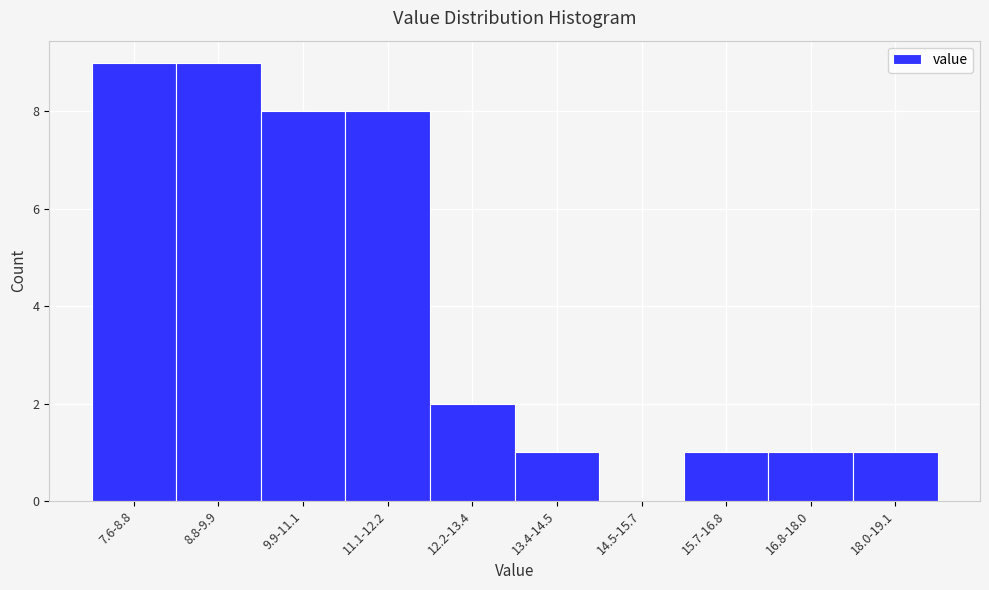

Reading left to right, extract all data points from this chart.

7.6-8.8=9	8.8-9.9=9	9.9-11.1=8	11.1-12.2=8	12.2-13.4=2	13.4-14.5=1	14.5-15.7=0	15.7-16.8=1	16.8-18.0=1	18.0-19.1=1